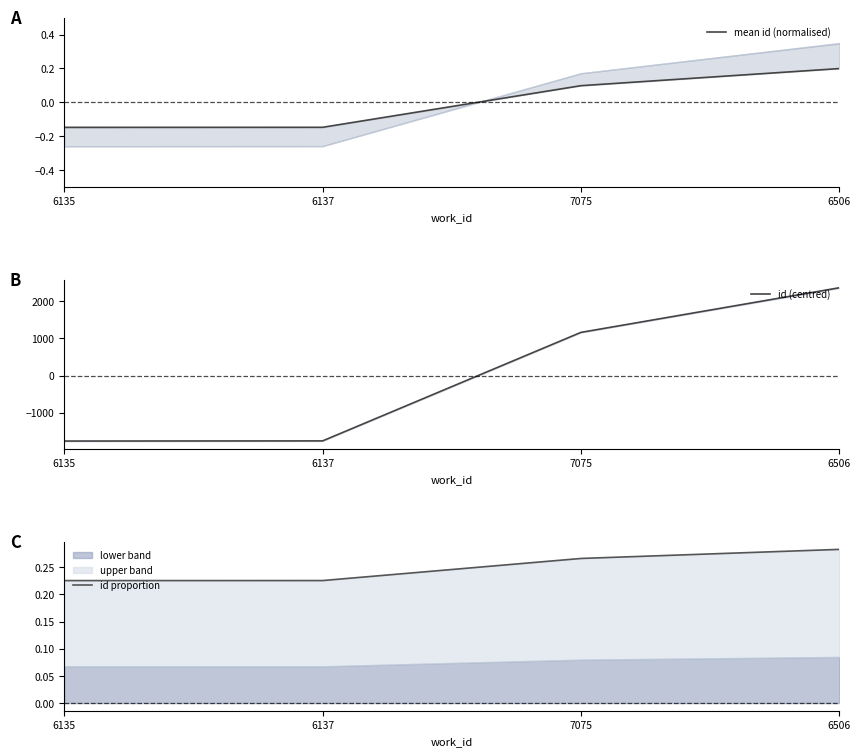

What is the spread (max minus min) of values at 6137?

1759.4